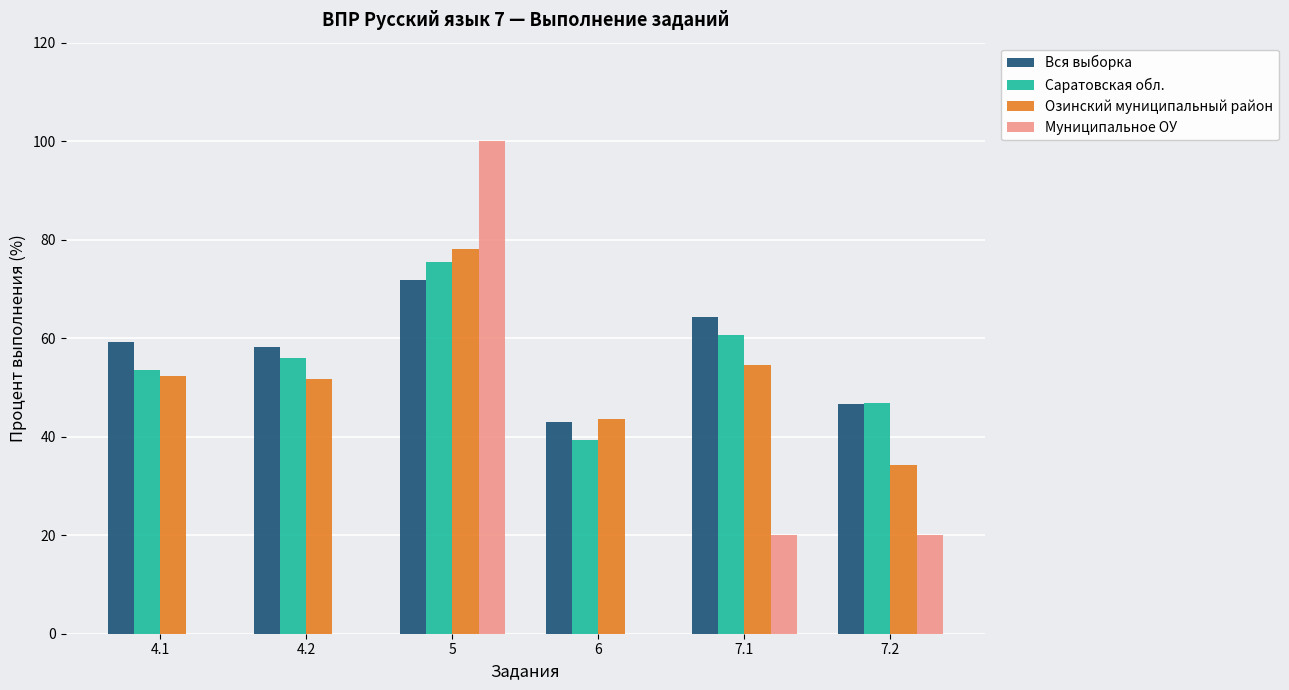

What is the total value across all series at 5?

325.4